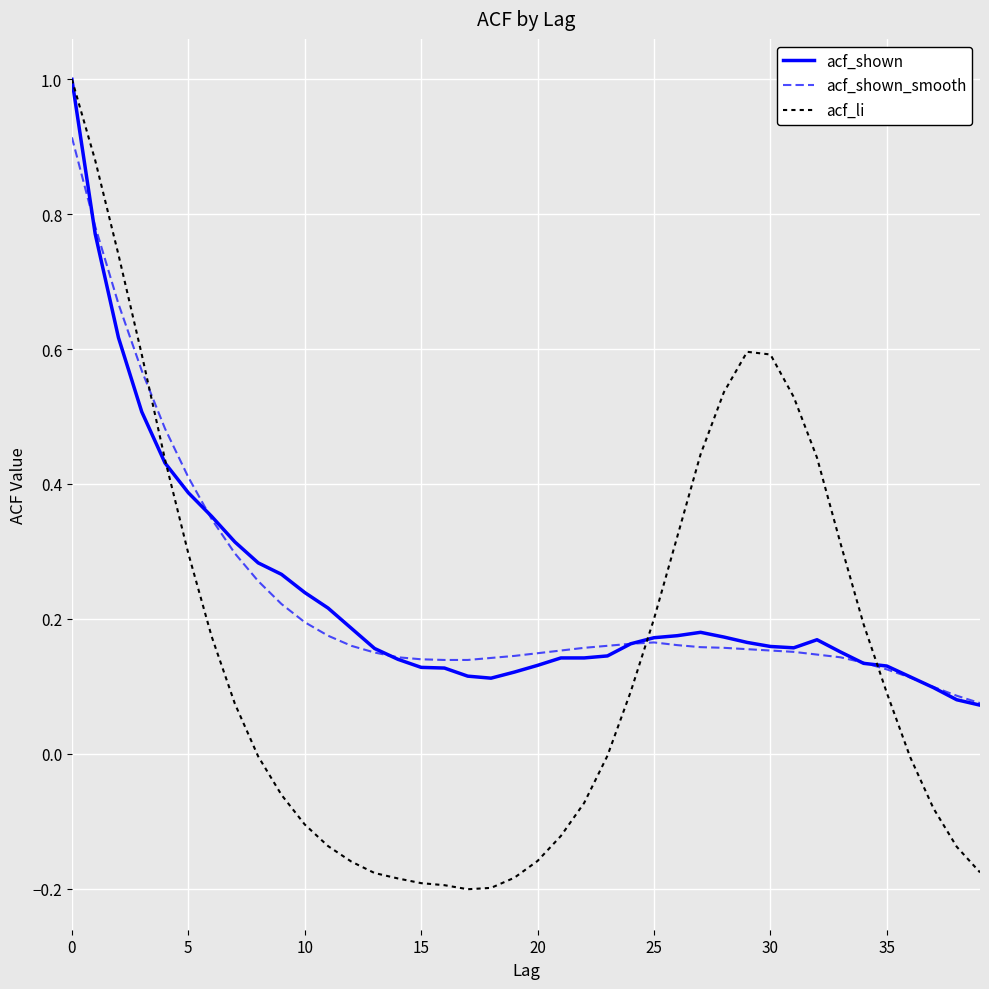

Which series has the widest spread of values?

acf_li